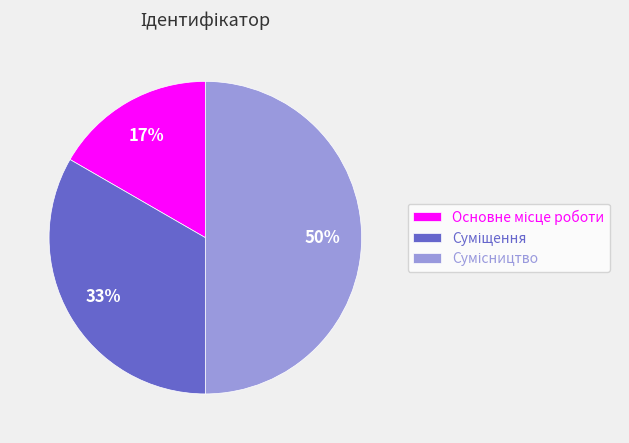

To the nearest percent, what is the difference between the largest and smallest slice percentages?

33%